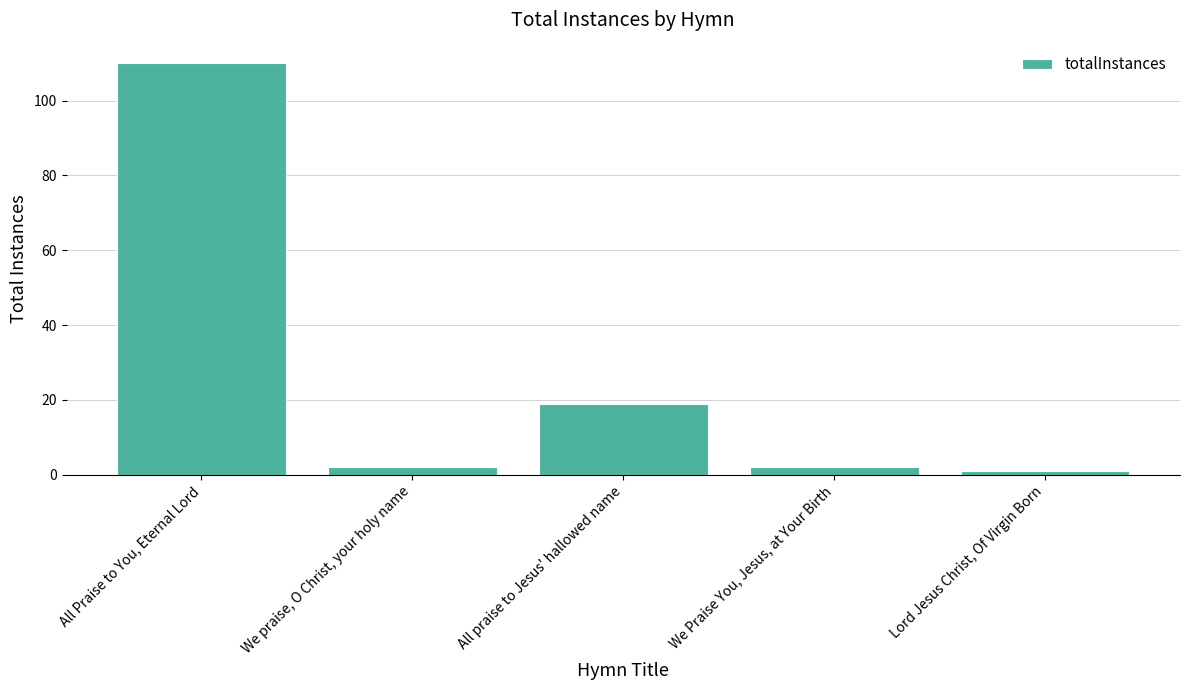

Read the value at All Praise to You, Eternal Lord.

110